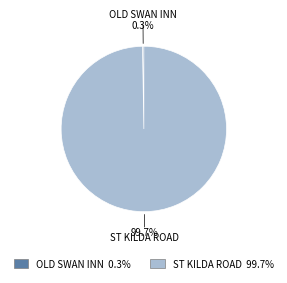

True or false: ST KILDA ROAD accounts for 88% of the total.

False